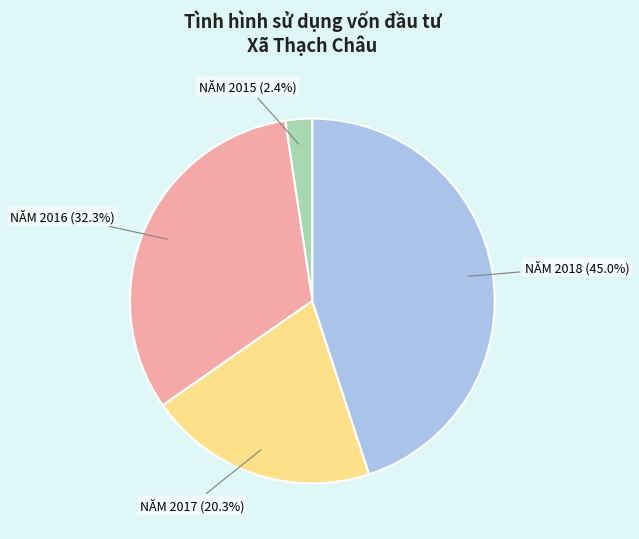

Between NĂM 2018 and NĂM 2016, which is larger?

NĂM 2018